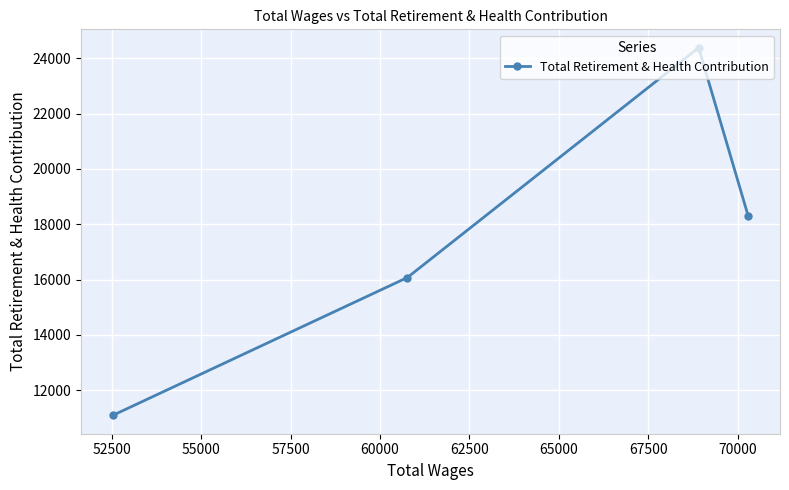

What is the minimum value shown in the chart?

11093